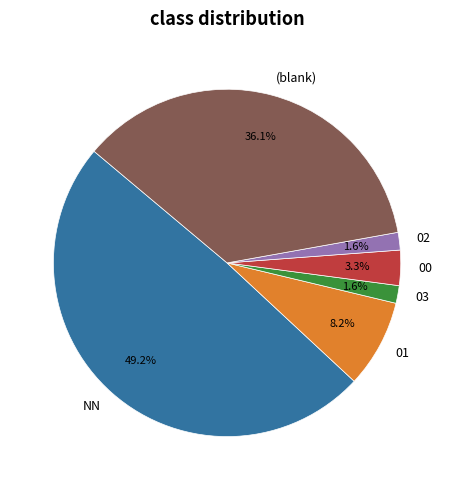

Which slice is the largest?

NN